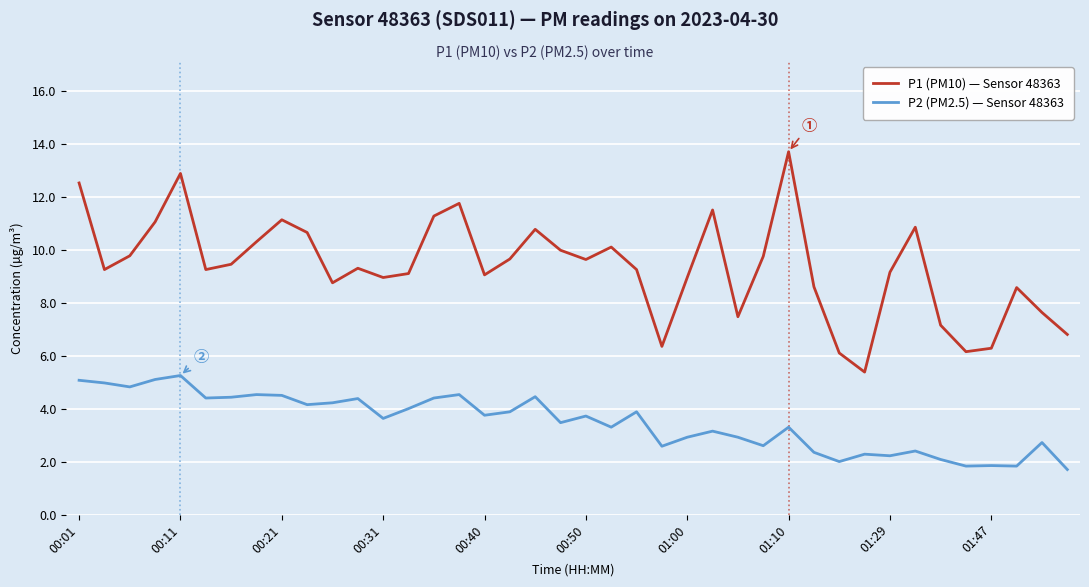

Which series has the widest spread of values?

P1 (PM10) — Sensor 48363